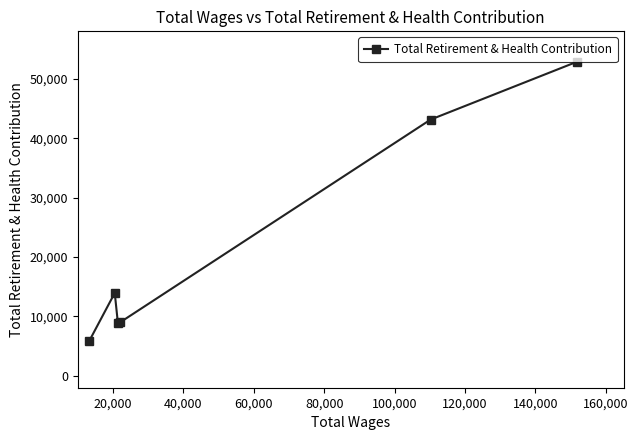

What is the greatest value displayed?

52913